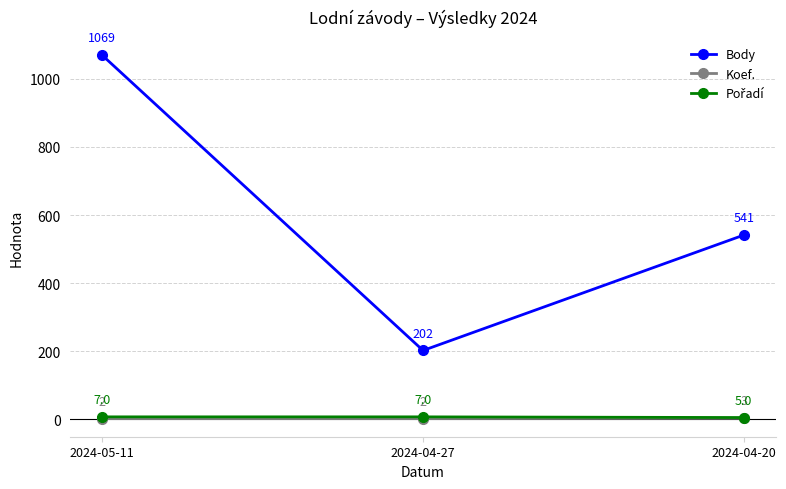

Which series changed the most between 2024-05-11 and 2024-04-20?

Body